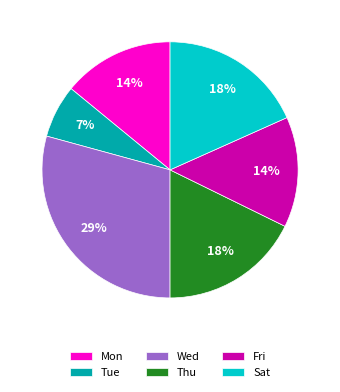

To the nearest percent, what percentage of the pie is Fri?

14%